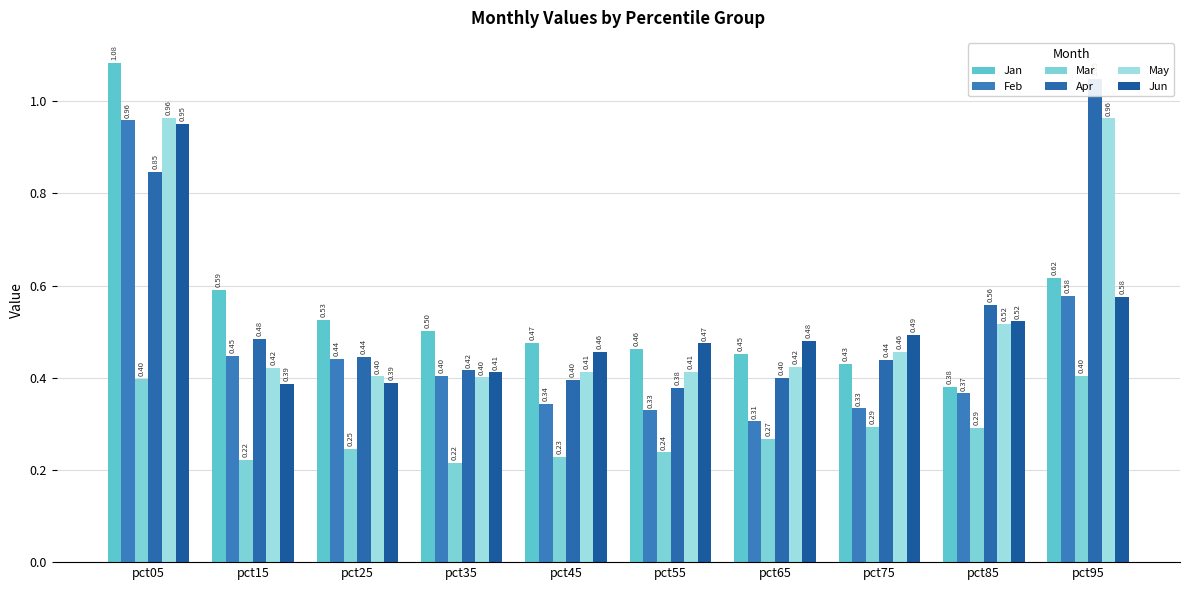

Does the chart contain stacked bars?

No